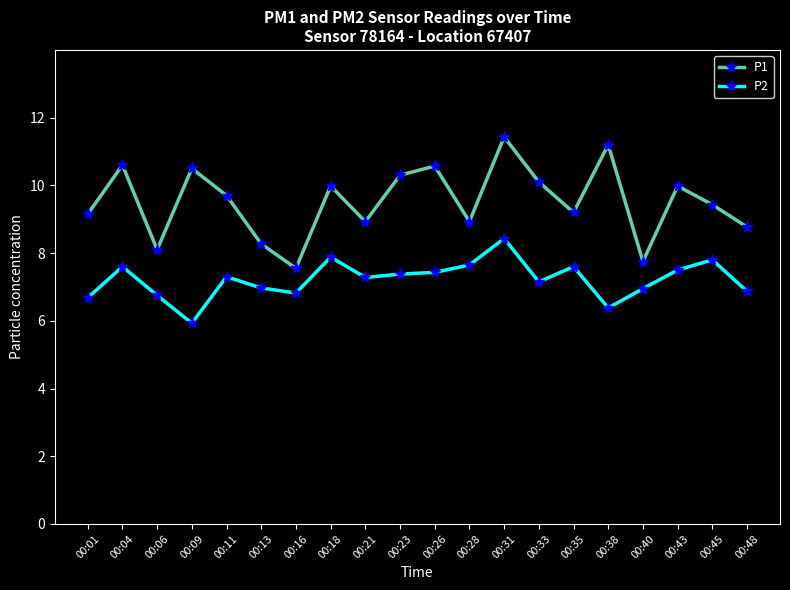

True or false: P2 and P1 intersect in this chart.

False